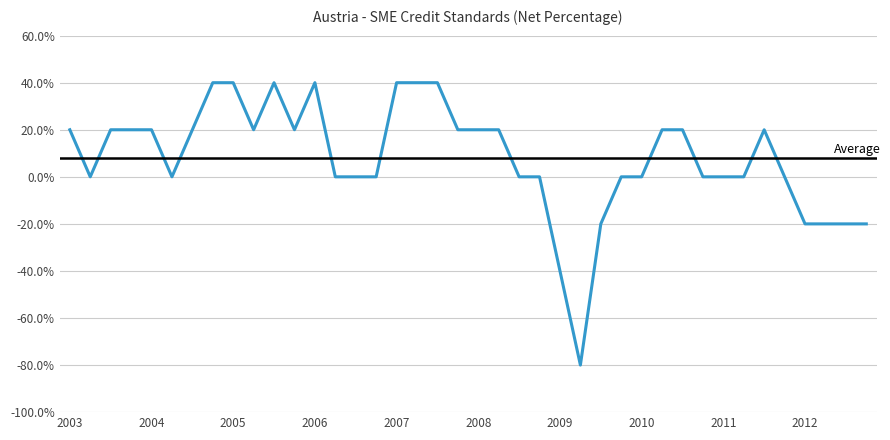

Reading left to right, what are all the values shown in this chart?

2003-Q1=20	2003-Q2=0	2003-Q3=20	2003-Q4=20	2004-Q1=20	2004-Q2=0	2004-Q3=20	2004-Q4=40	2005-Q1=40	2005-Q2=20	2005-Q3=40	2005-Q4=20	2006-Q1=40	2006-Q2=0	2006-Q3=0	2006-Q4=0	2007-Q1=40	2007-Q2=40	2007-Q3=40	2007-Q4=20	2008-Q1=20	2008-Q2=20	2008-Q3=0	2008-Q4=0	2009-Q1=-40	2009-Q2=-80	2009-Q3=-20	2009-Q4=0	2010-Q1=0	2010-Q2=20	2010-Q3=20	2010-Q4=0	2011-Q1=0	2011-Q2=0	2011-Q3=20	2011-Q4=0	2012-Q1=-20	2012-Q2=-20	2012-Q3=-20	2012-Q4=-20